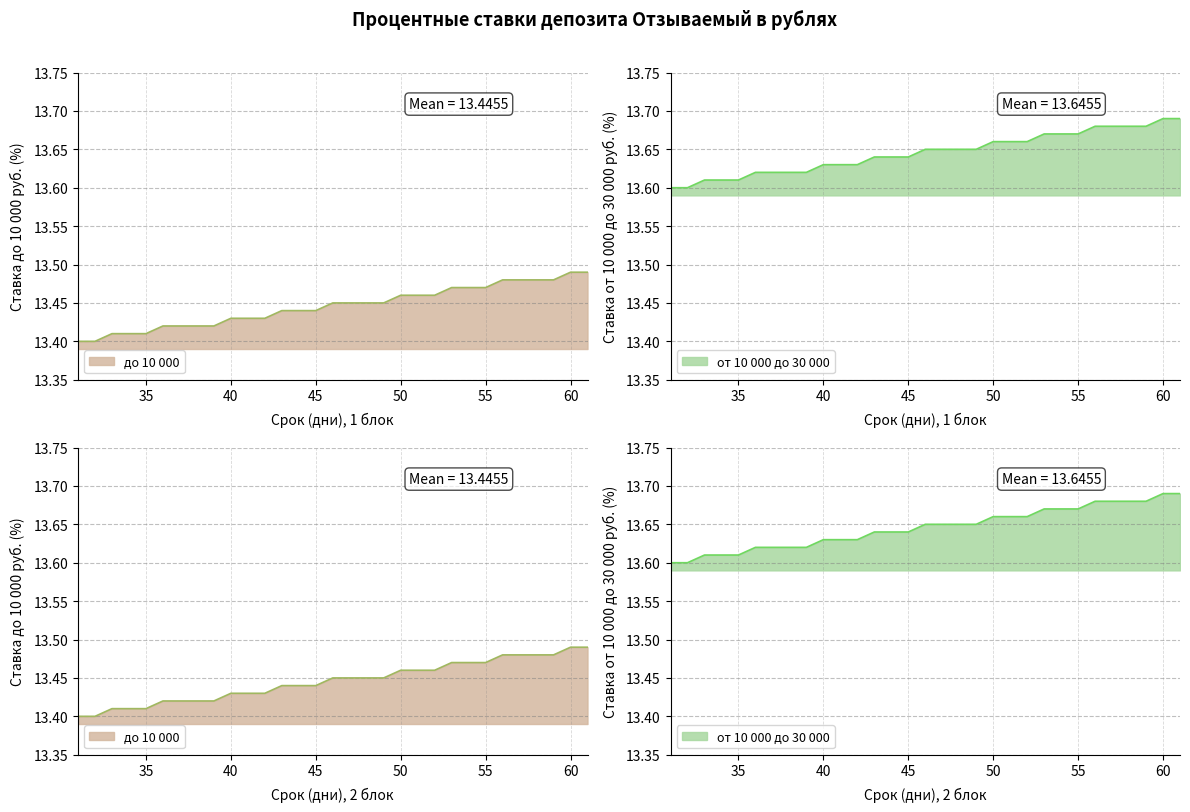

Where is до 10 000 nearest to the value 13?

31